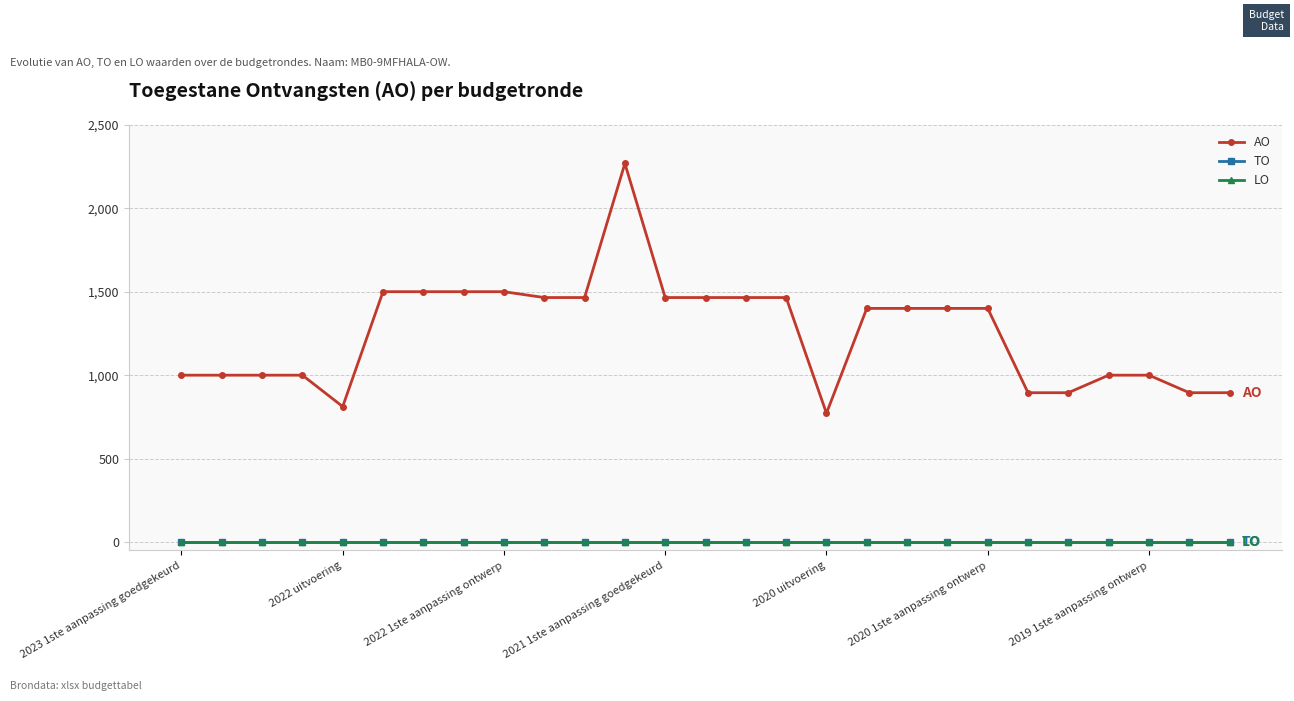

Reading left to right, extract all data points from this chart.

AO: 1000	1000	1000	1000	812	1500	1500	1500	1500	1465	1465	2268	1465	1465	1465	1465	772	1400	1400	1400	1400	895	895	1000	1000	895	895
TO: 0	0	0	0	0	0	0	0	0	0	0	0	0	0	0	0	0	0	0	0	0	0	0	0	0	0	0
LO: 0	0	0	0	0	0	0	0	0	0	0	0	0	0	0	0	0	0	0	0	0	0	0	0	0	0	0